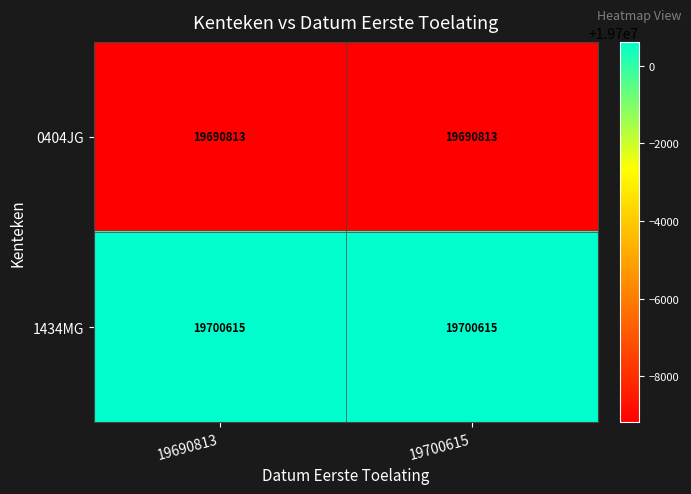

What is the spread (max minus min) of values at 19700615?

9802